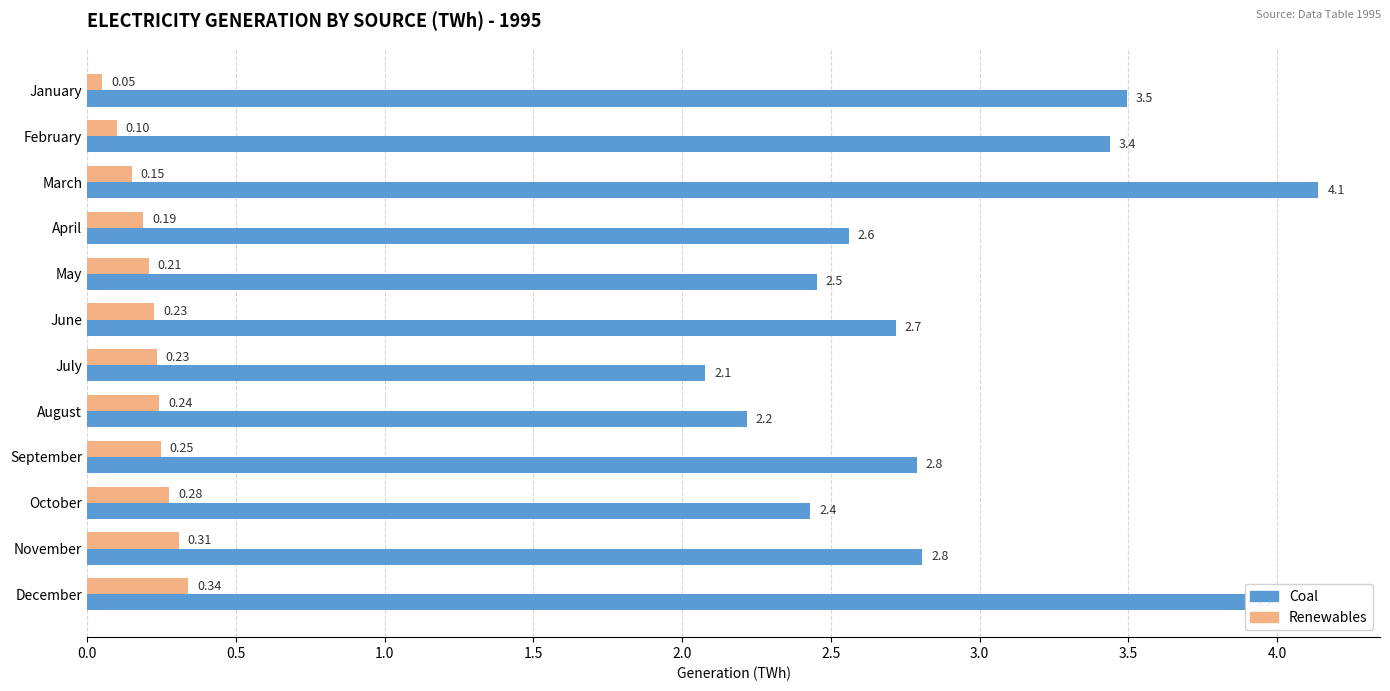

Rank the series at June from highest to lowest value.

Coal, Renewables